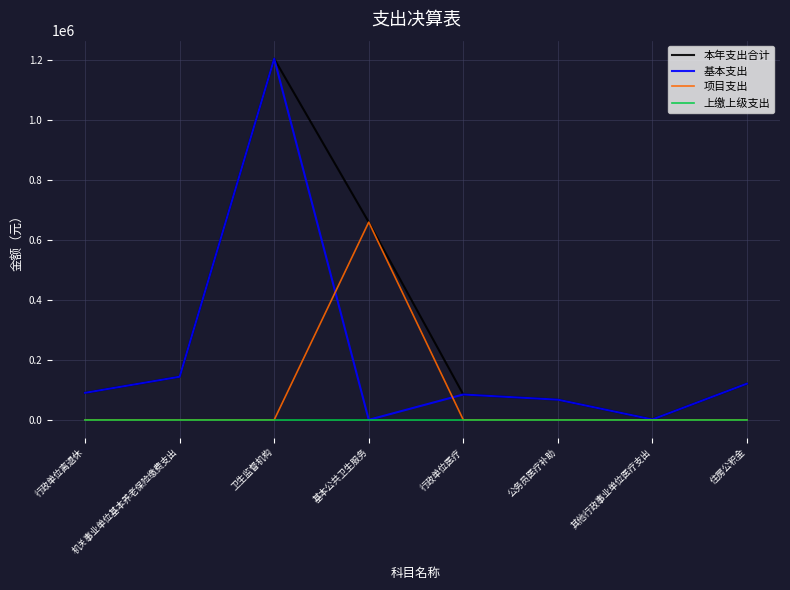

List the series in order of their overall mean, highest first.

本年支出合计, 基本支出, 项目支出, 上缴上级支出